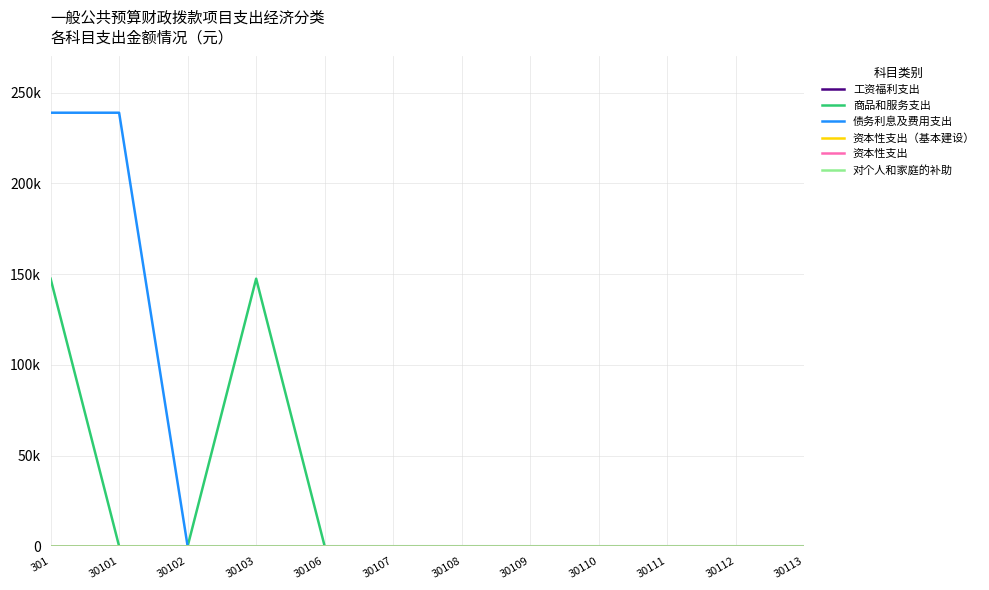

Does the chart have visible grid lines?

Yes